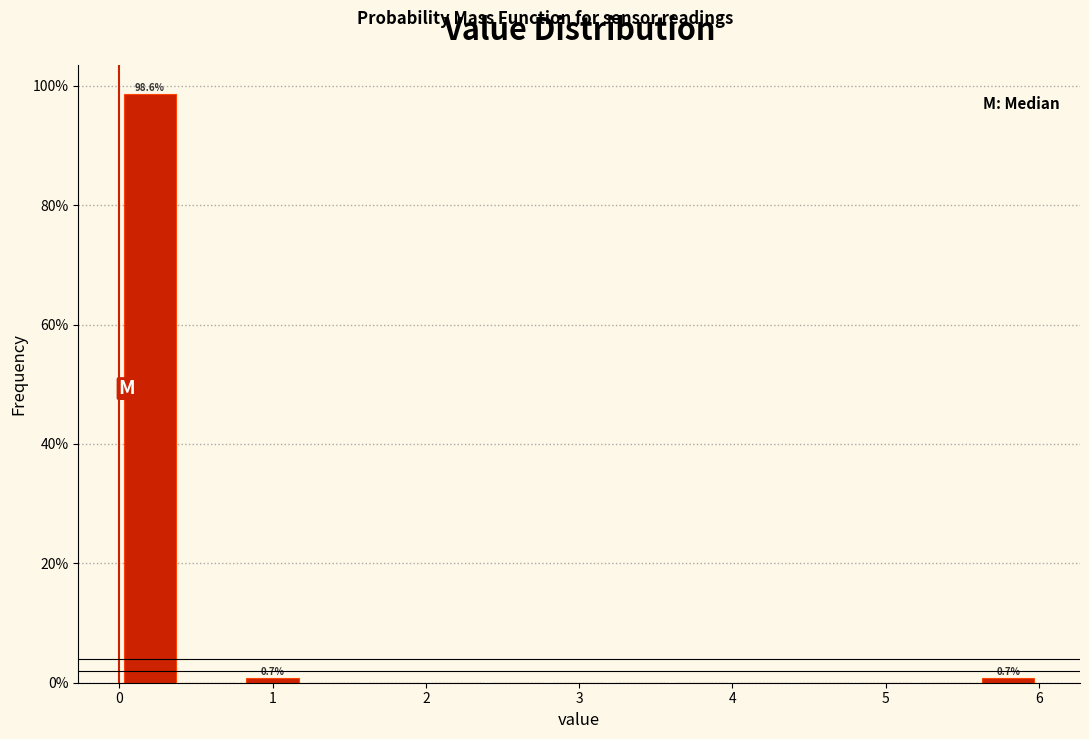

Over which range of the x-axis is the bar tallest?

0.0 to 0.4